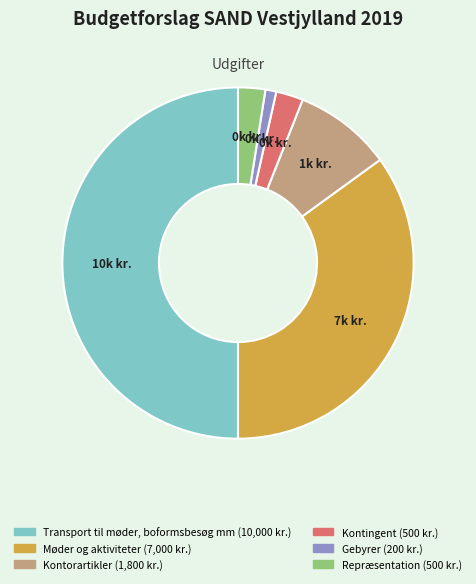

Is Repræsentation the majority of the pie?

No